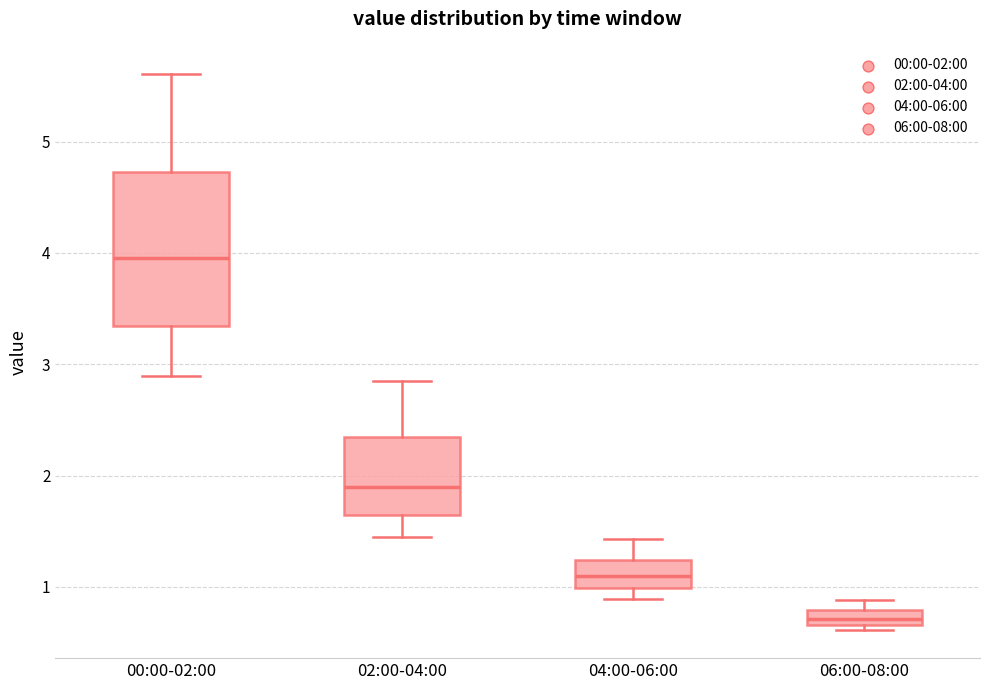

Where is the lower edge of the box for 06:00-08:00 on the y-axis? The values are not printed on the chart, so give them approximately, as read against the axis.

0.7